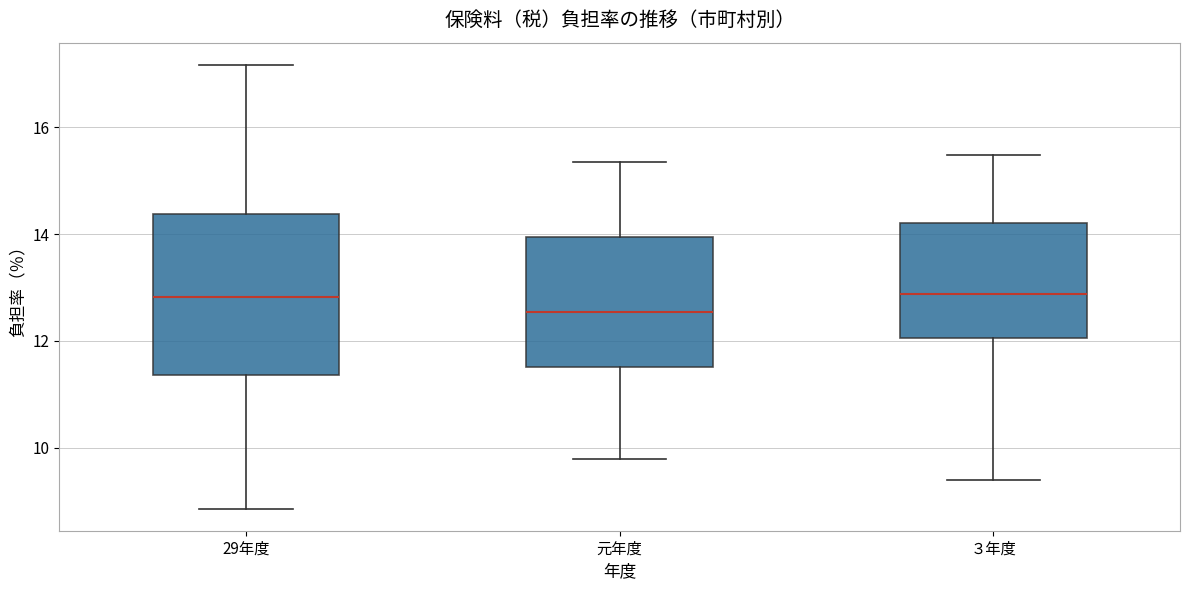

Which box has the lowest median line?

元年度